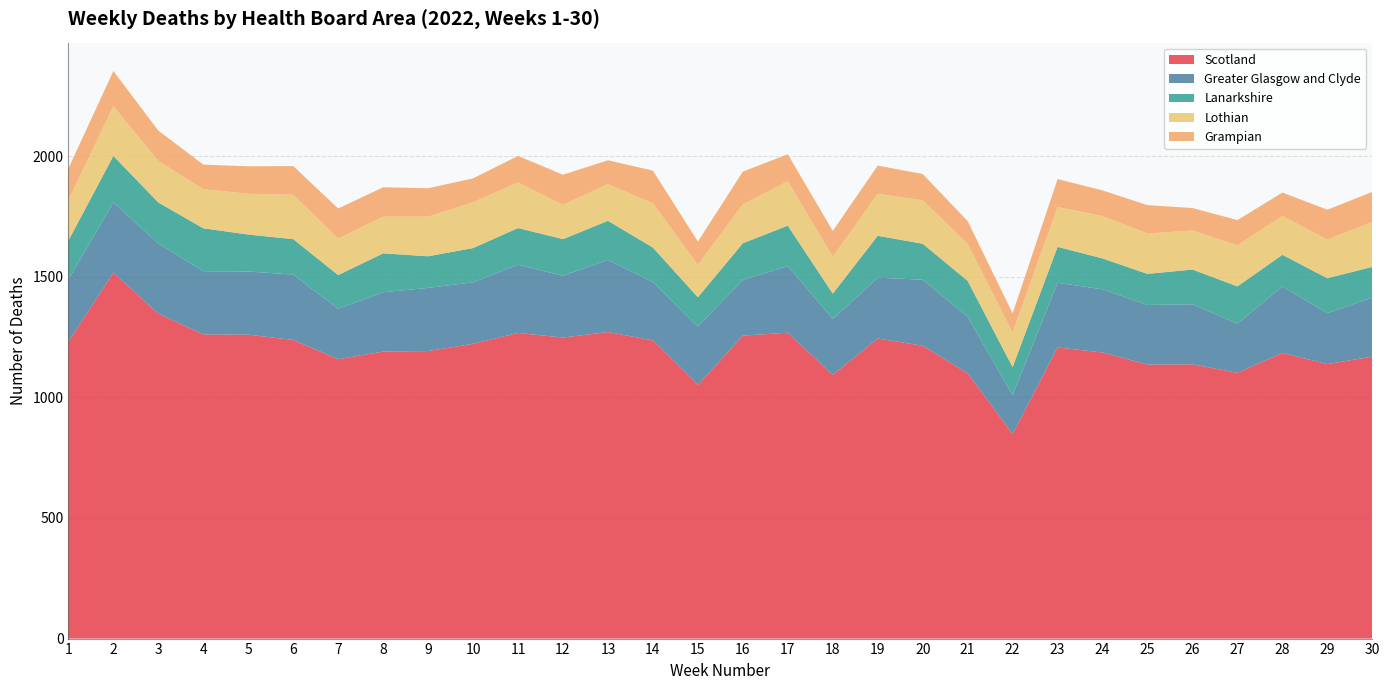

Reading left to right, list all the values displayed in this chart.

Scotland: 1231	1517	1347	1261	1260	1238	1158	1190	1192	1222	1267	1248	1271	1236	1051	1256	1268	1093	1244	1214	1100	848	1207	1186	1136	1137	1102	1184	1138	1169
Greater Glasgow and Clyde: 258	291	291	262	262	271	209	246	262	255	283	256	299	242	243	231	276	232	252	274	234	161	268	262	247	249	203	276	211	245
Lanarkshire: 161	193	170	178	153	147	140	161	131	142	152	152	162	143	121	152	168	105	174	149	149	116	149	128	129	144	155	131	145	127
Lothian: 168	206	172	162	169	184	151	152	164	190	189	142	152	183	135	161	184	153	174	180	153	144	165	176	167	162	170	161	160	186
Grampian: 131	146	126	102	114	119	125	122	118	99	110	125	99	136	96	136	112	107	117	109	95	79	116	106	118	93	105	97	124	125